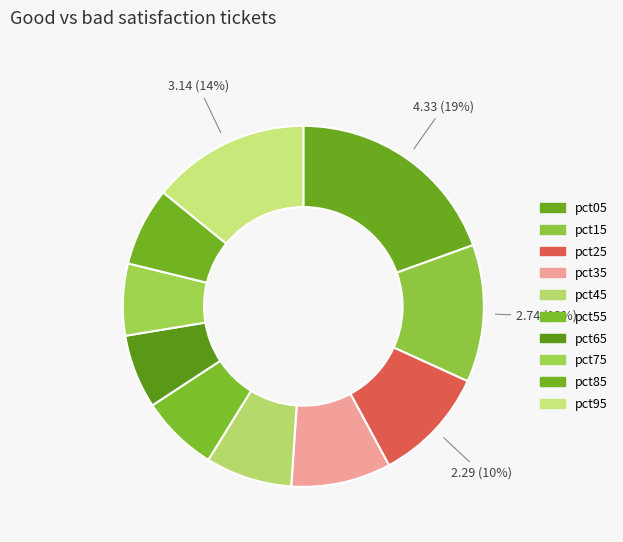

How many slices are in this pie chart?

10